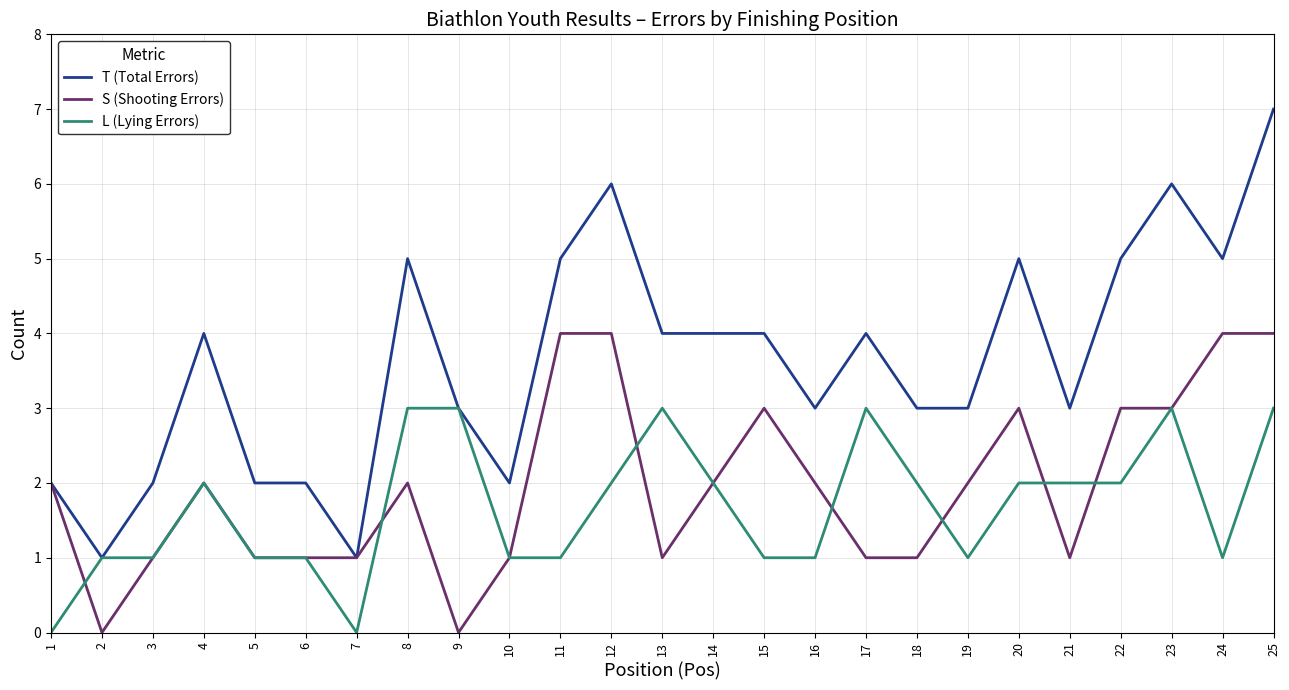

Is the value of L (Lying Errors) at 1 greater than the value of S (Shooting Errors) at 11?

No